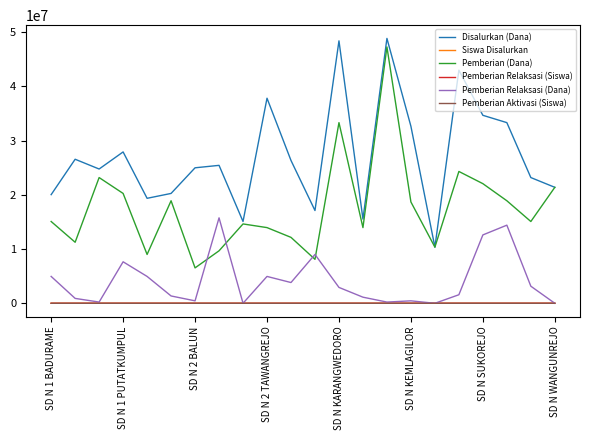

Which series has the largest total across all categories?

Disalurkan (Dana)